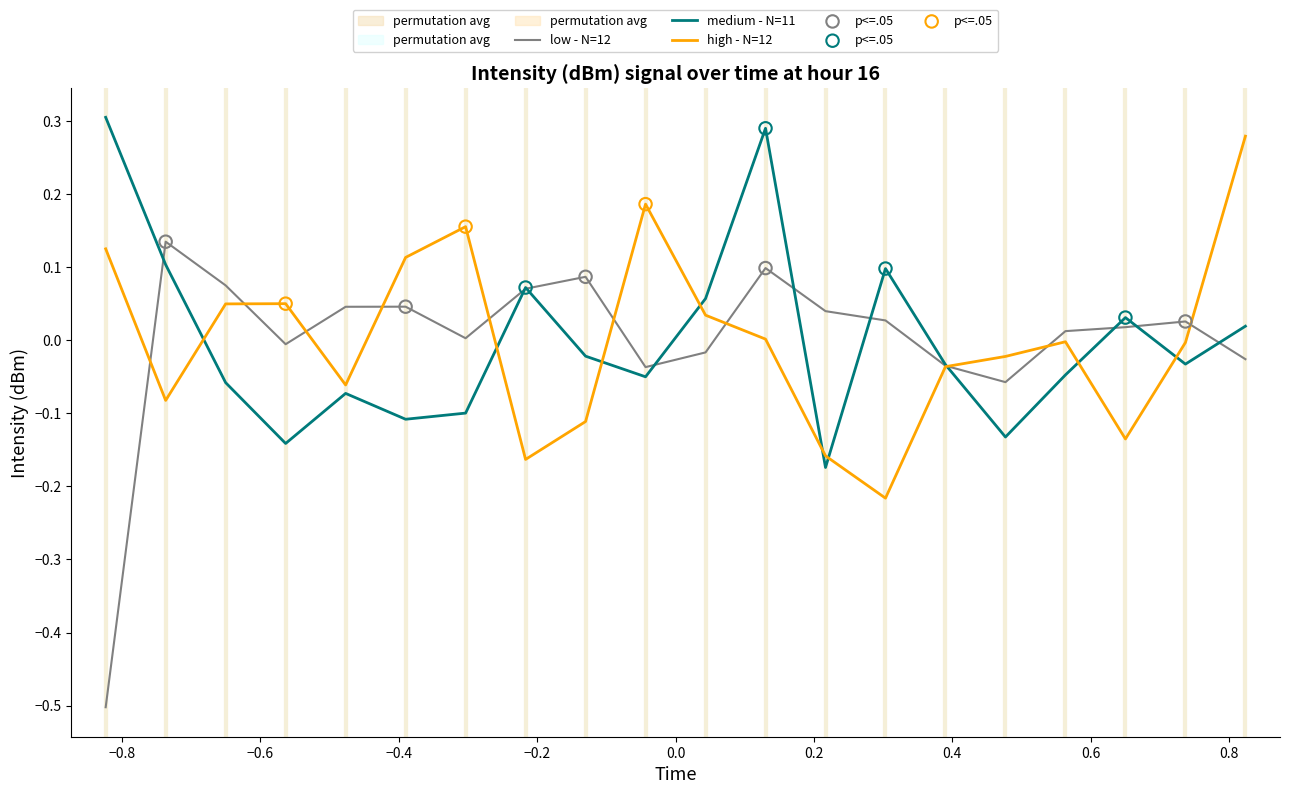

Which series contains the highest Y value?

medium - N=11